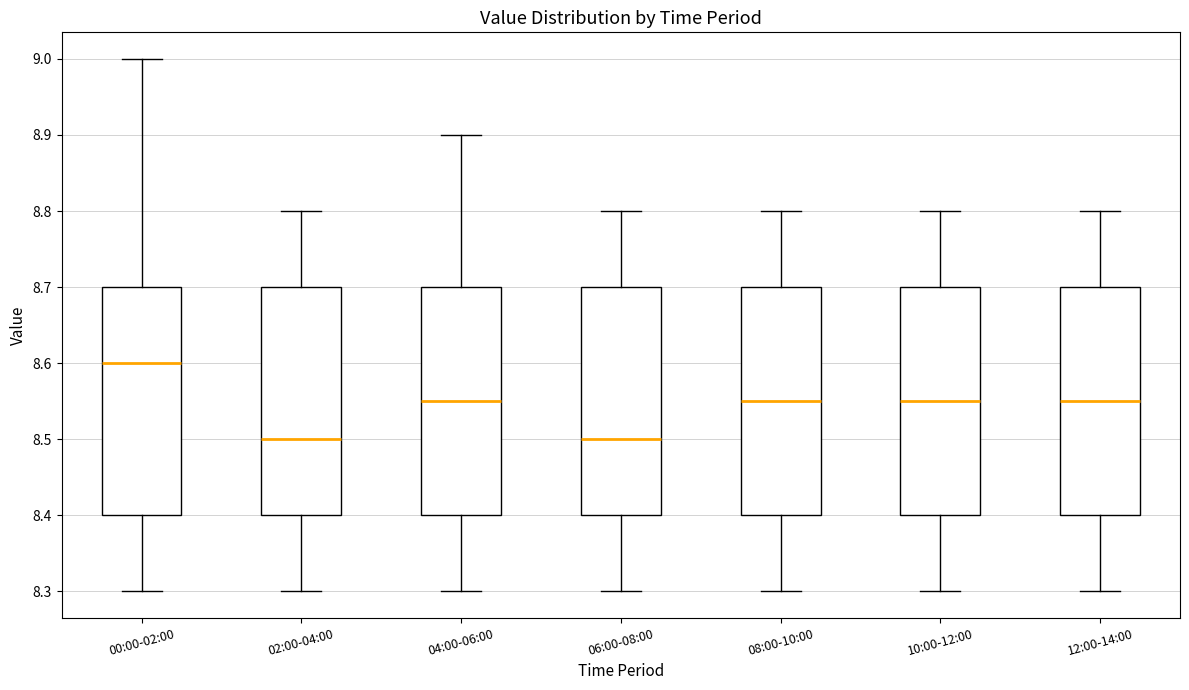

Which box has the highest median line?

00:00-02:00